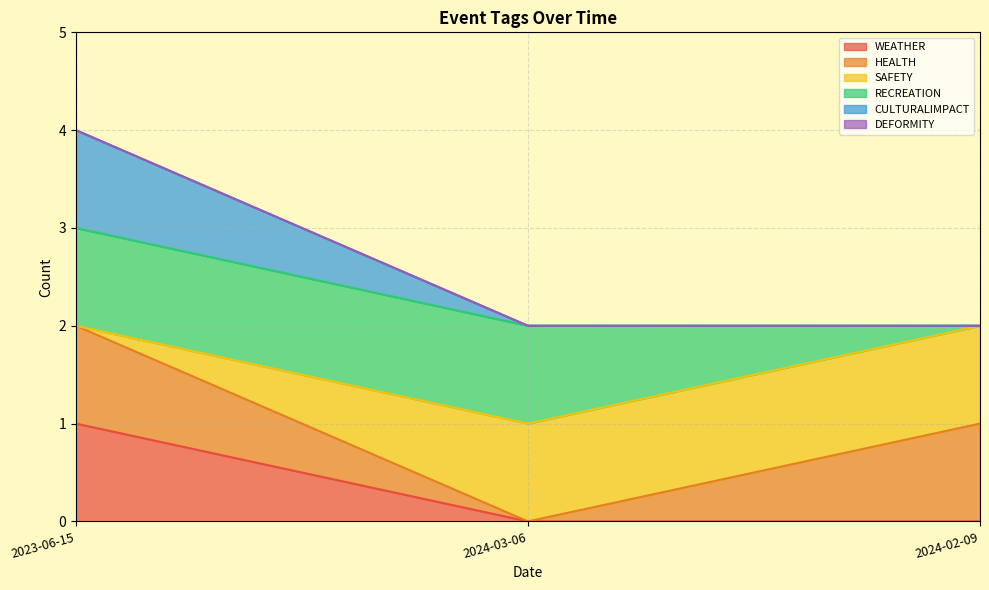

Which series has the widest spread of values?

SAFETY